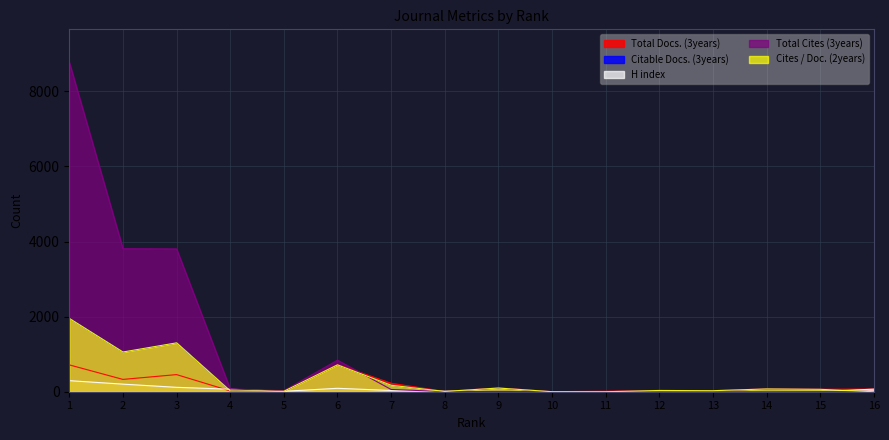

Which category has the lowest value across all series?

11